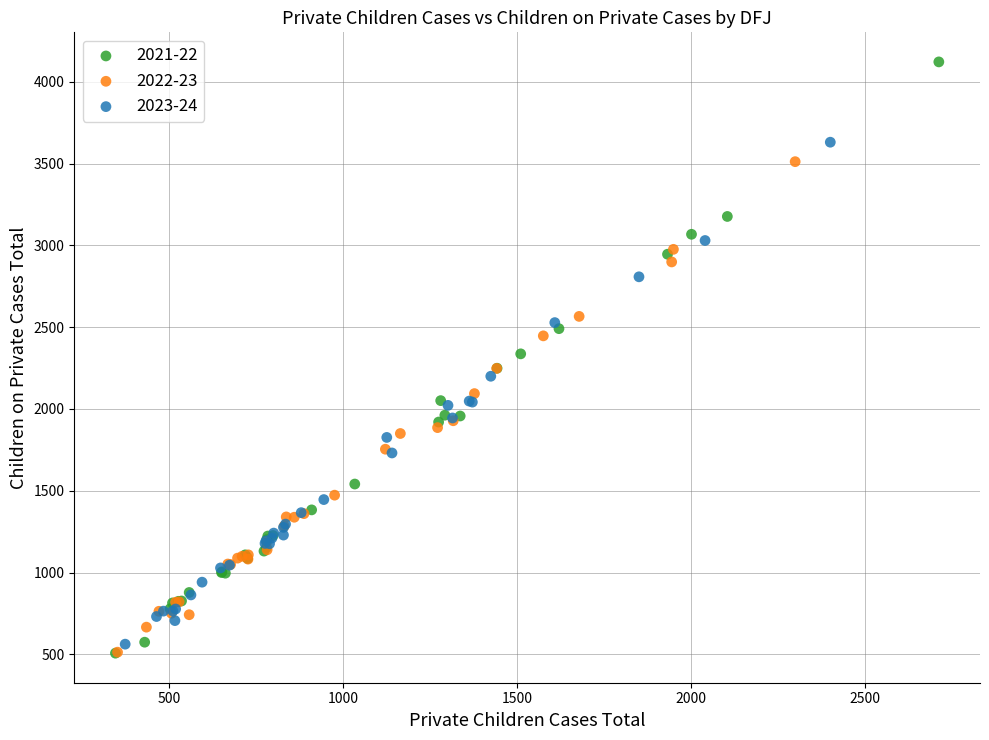

Which series has the widest spread of Y values?

2021-22